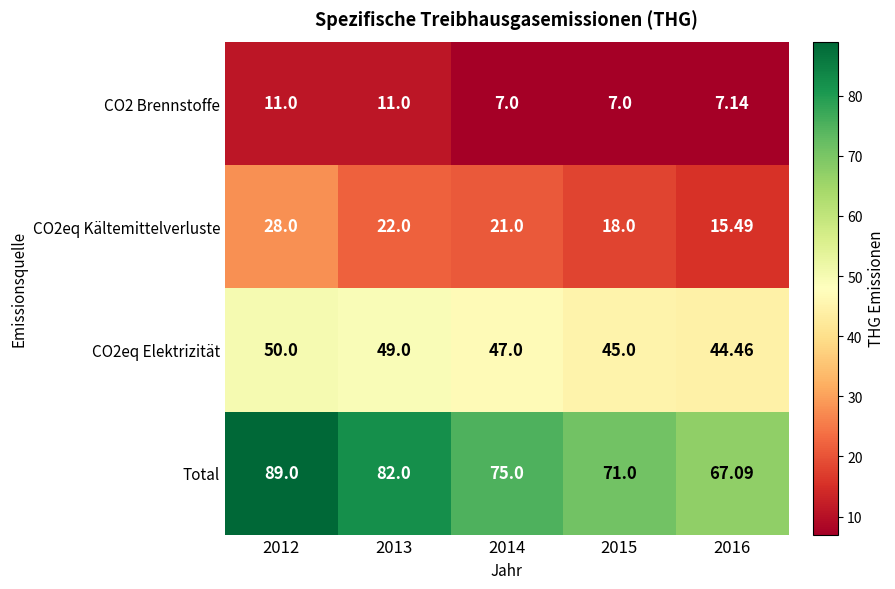

Which series has the largest total across all categories?

Total